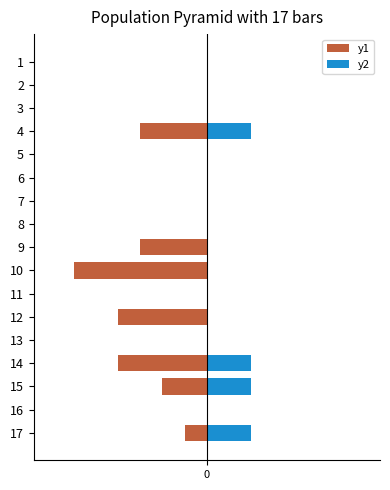

Count the y1 values in the range -3 to 0.

14